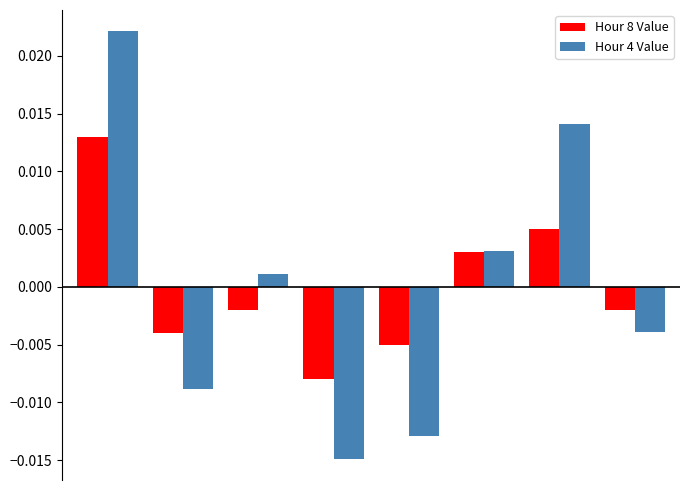

Which series has the widest spread of values?

Hour 4 Value